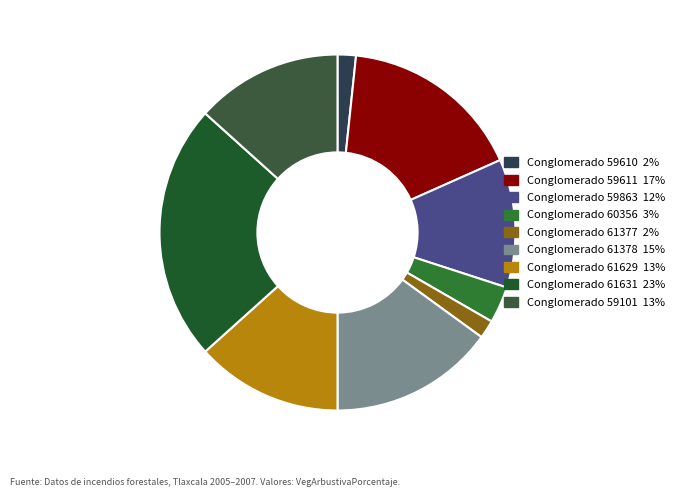

How many segments does this pie chart have?

9